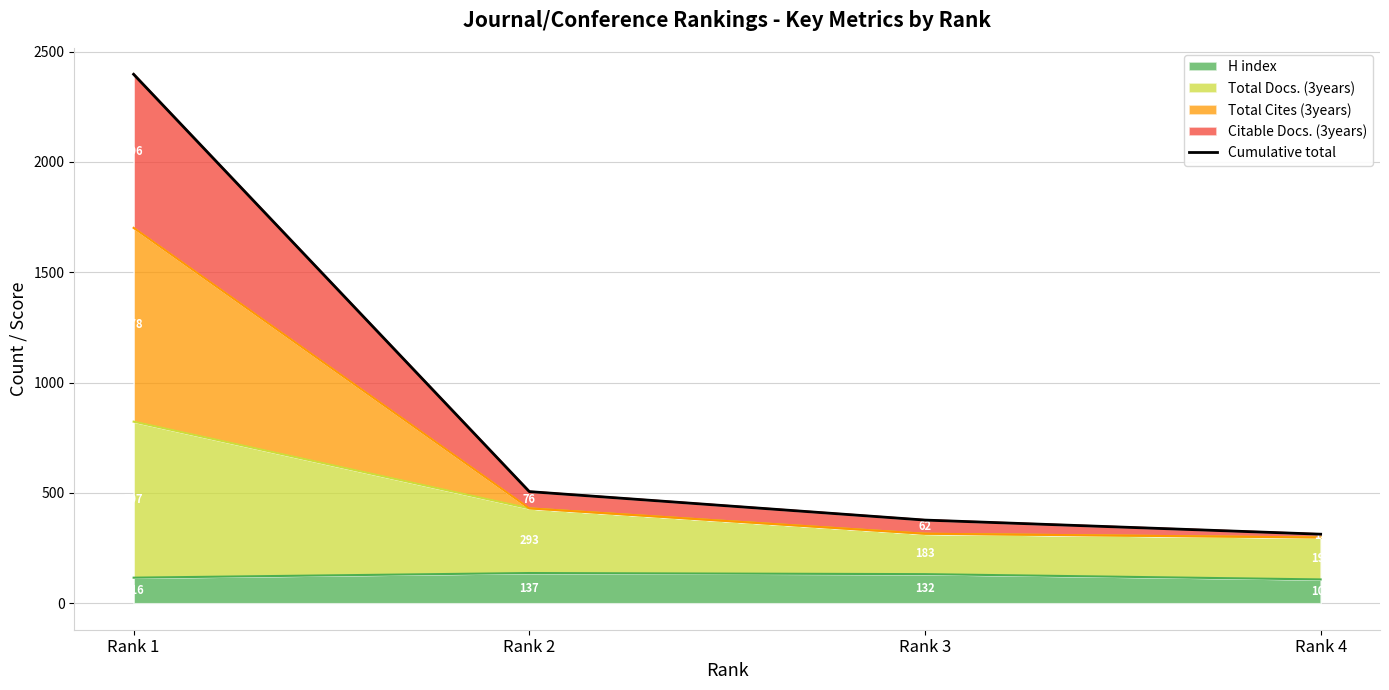

Approximately how many times larger is the value at Rank 3 compared to Rank 1?

0.2